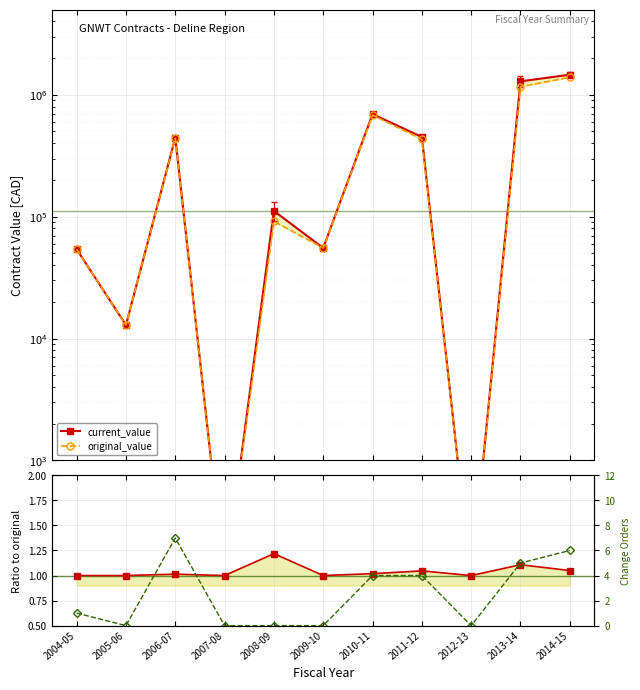

What is the difference between the highest and lowest values at 2010-11?

681223.0